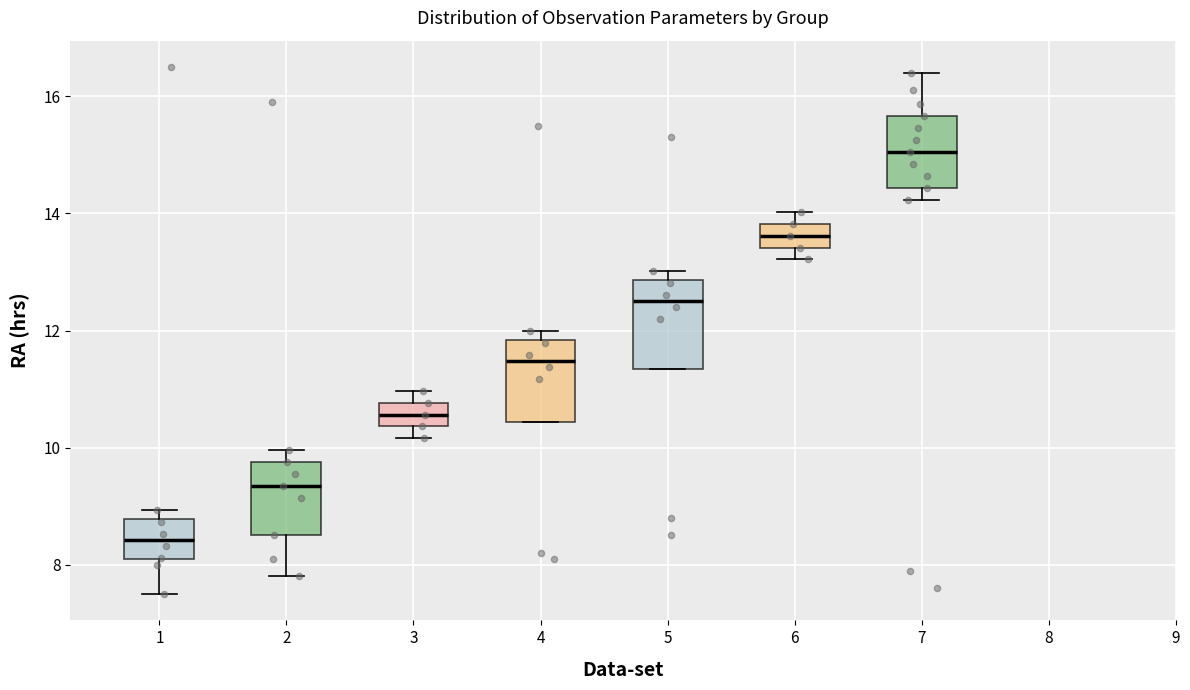

Reading left to right, transcribe this box plot: for each box, give where its median line is, the range the box spans, and where its two whiskers end, as read against the y-axis. The values are not printed on the chart, so give them approximately, as read against the axis.

1: median 8.4, box 8.0 to 8.8, whiskers 7.6 to 9.0
2: median 9.4, box 8.6 to 9.8, whiskers 7.8 to 10.0
3: median 10.6, box 10.4 to 10.8, whiskers 10.2 to 11.0
4: median 11.4, box 10.4 to 11.8, whiskers 10.4 to 12.0
5: median 12.6, box 11.4 to 12.8, whiskers 11.4 to 13.0
6: median 13.6, box 13.4 to 13.8, whiskers 13.2 to 14.0
7: median 15.0, box 14.4 to 15.6, whiskers 14.2 to 16.4